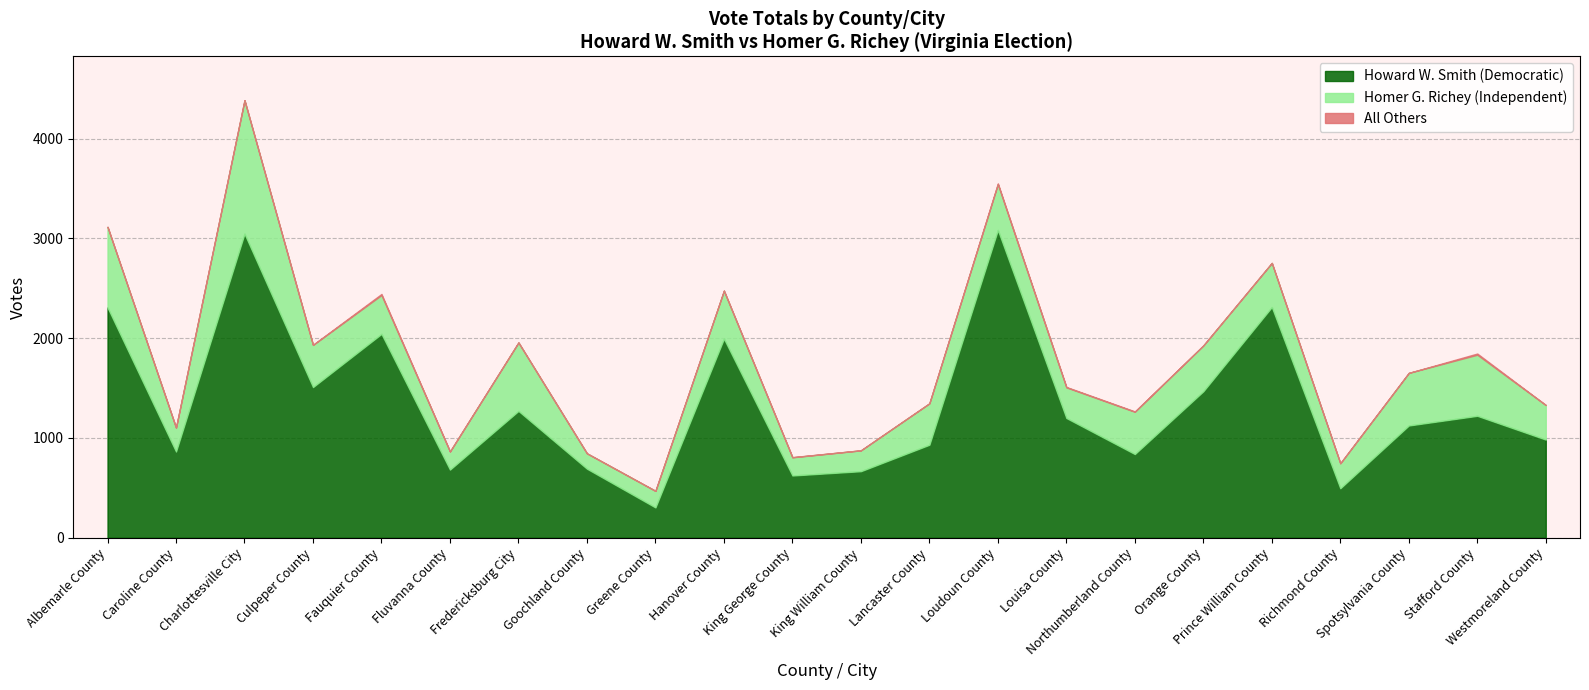

What are all the series names shown in the legend?

Howard W. Smith (Democratic), Homer G. Richey (Independent), All Others